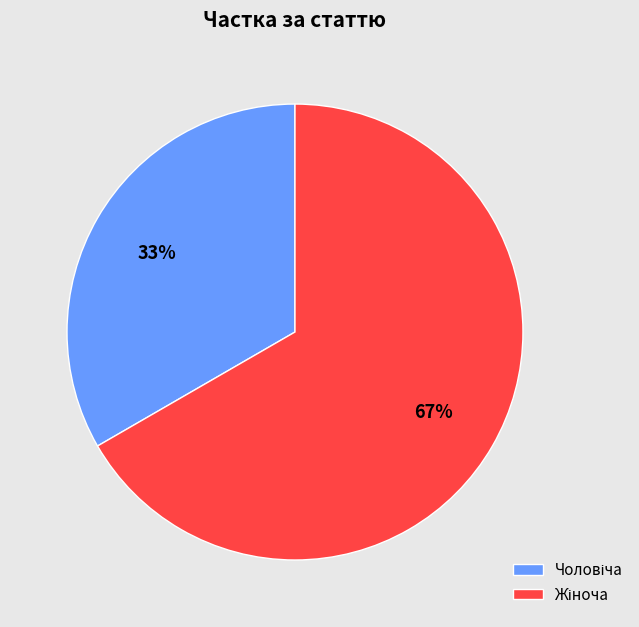

To the nearest percent, what is the average slice percentage?

50%